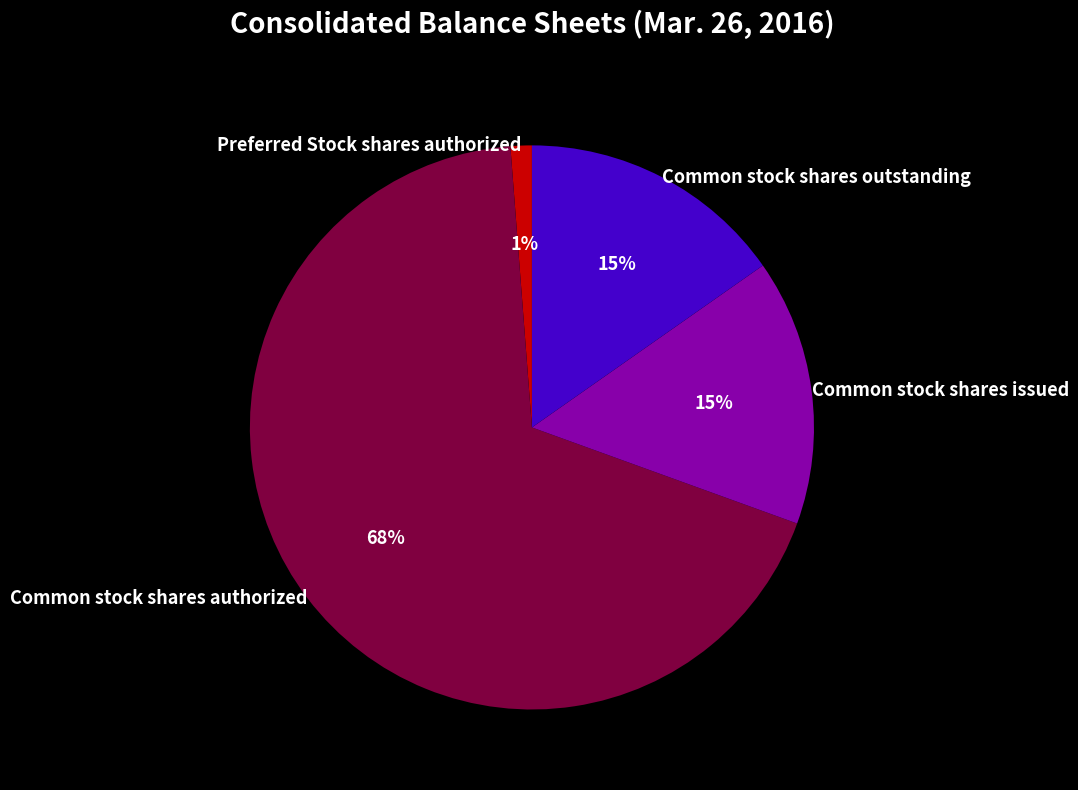

To the nearest percent, what portion does Common stock shares outstanding represent?

15%